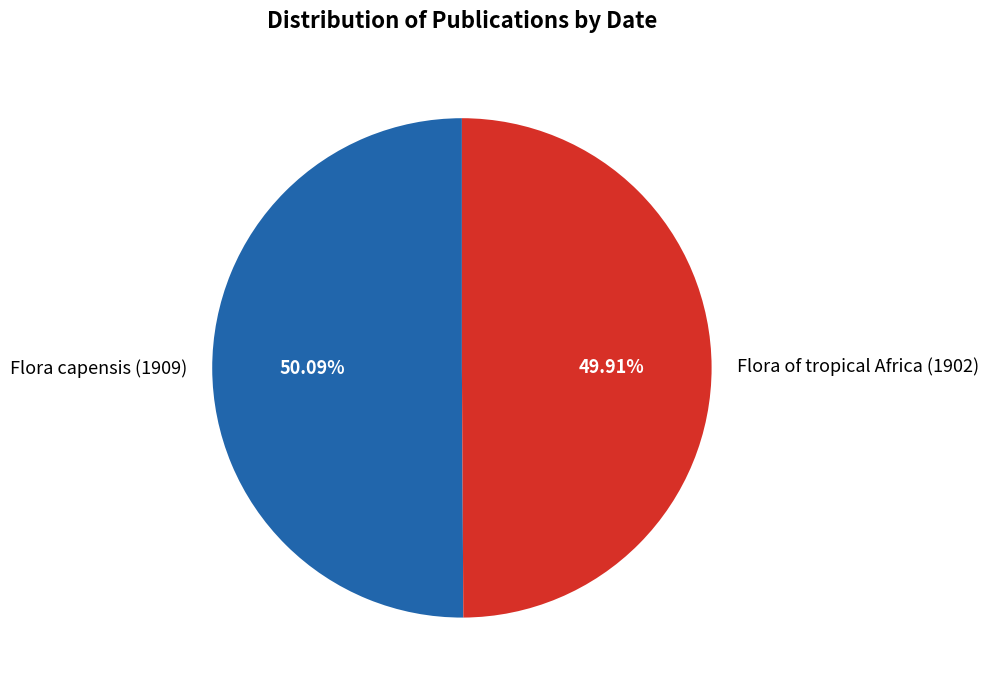

Count the number of slices in the pie.

2